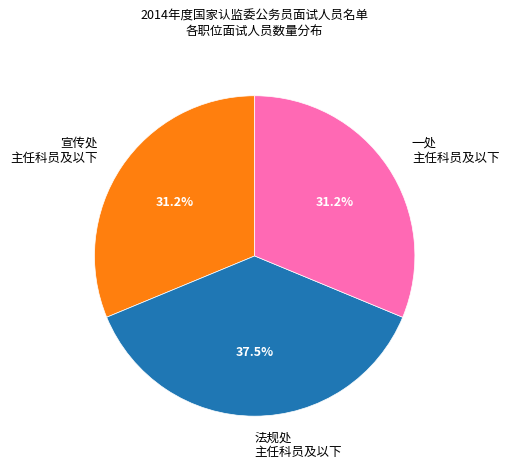

How many segments does this pie chart have?

3